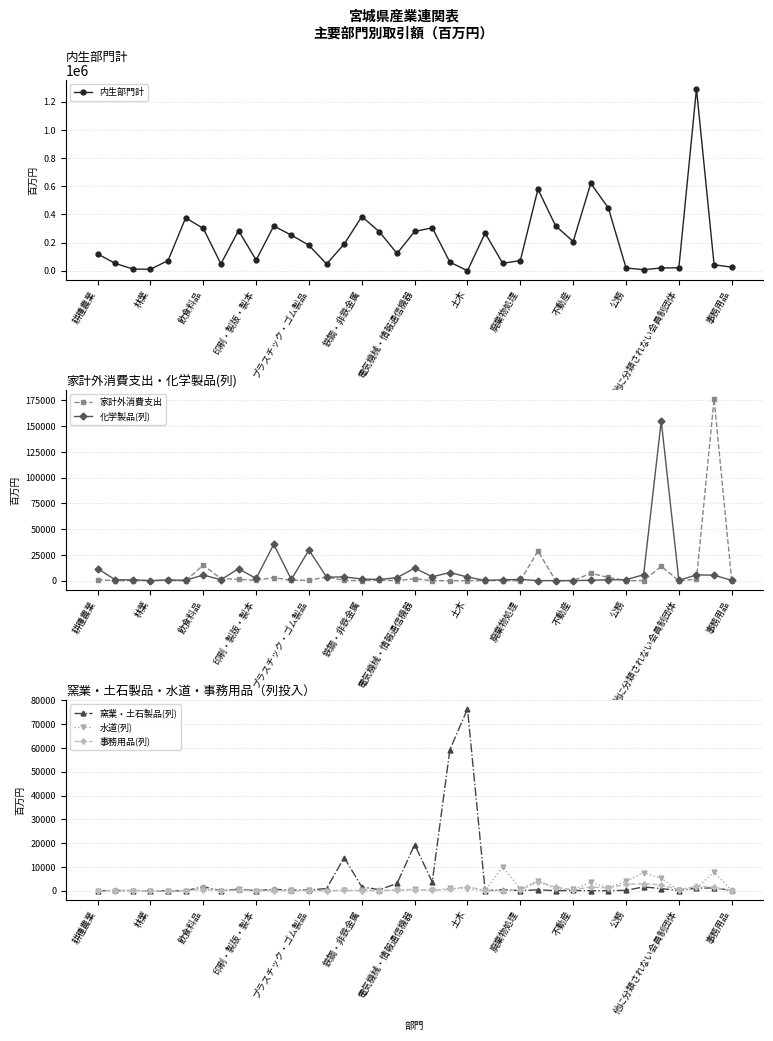

Between 13 and 22, which is larger?

22